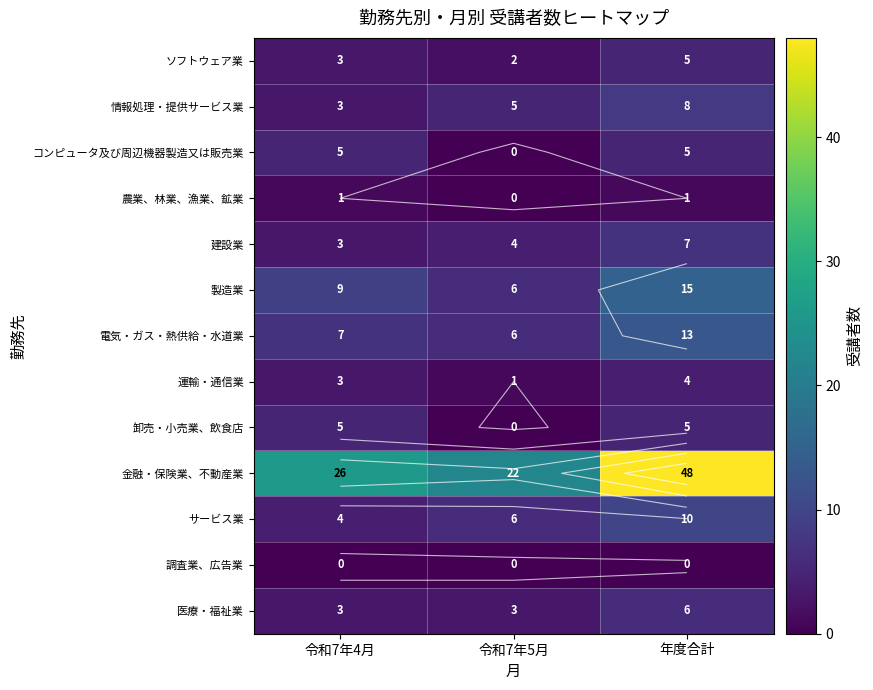

Rank the series at 令和7年4月 from lowest to highest value.

調査業、広告業, 農業、林業、漁業、鉱業, ソフトウェア業, 情報処理・提供サービス業, 建設業, 運輸・通信業, 医療・福祉業, サービス業, コンピュータ及び周辺機器製造又は販売業, 卸売・小売業、飲食店, 電気・ガス・熱供給・水道業, 製造業, 金融・保険業、不動産業